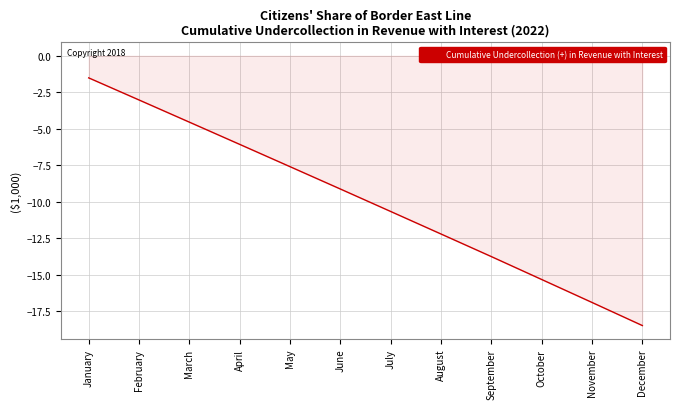

What is the difference between the second highest and minimum values?

15.5